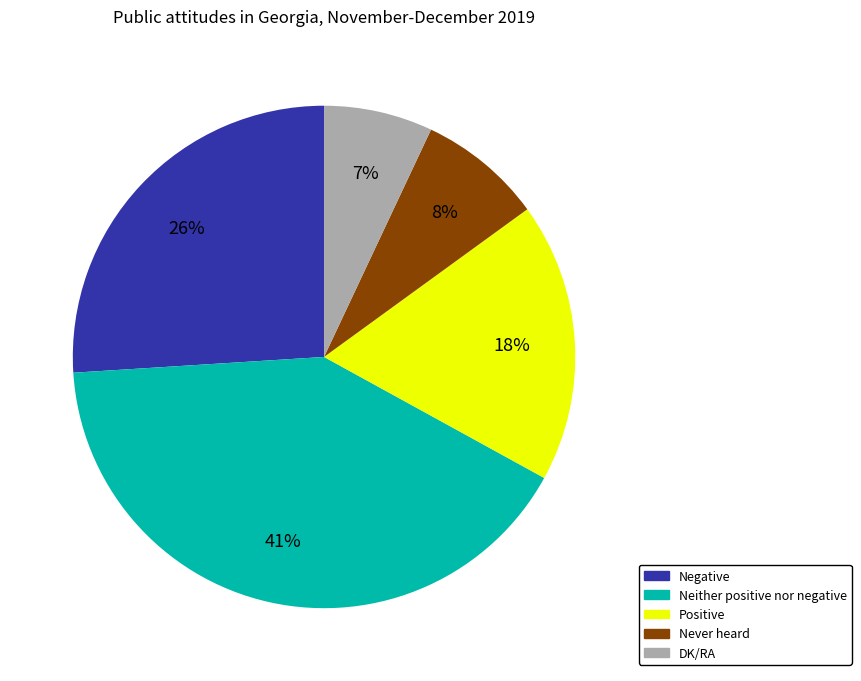

To the nearest percent, what is the difference between the largest and smallest slice percentages?

34%